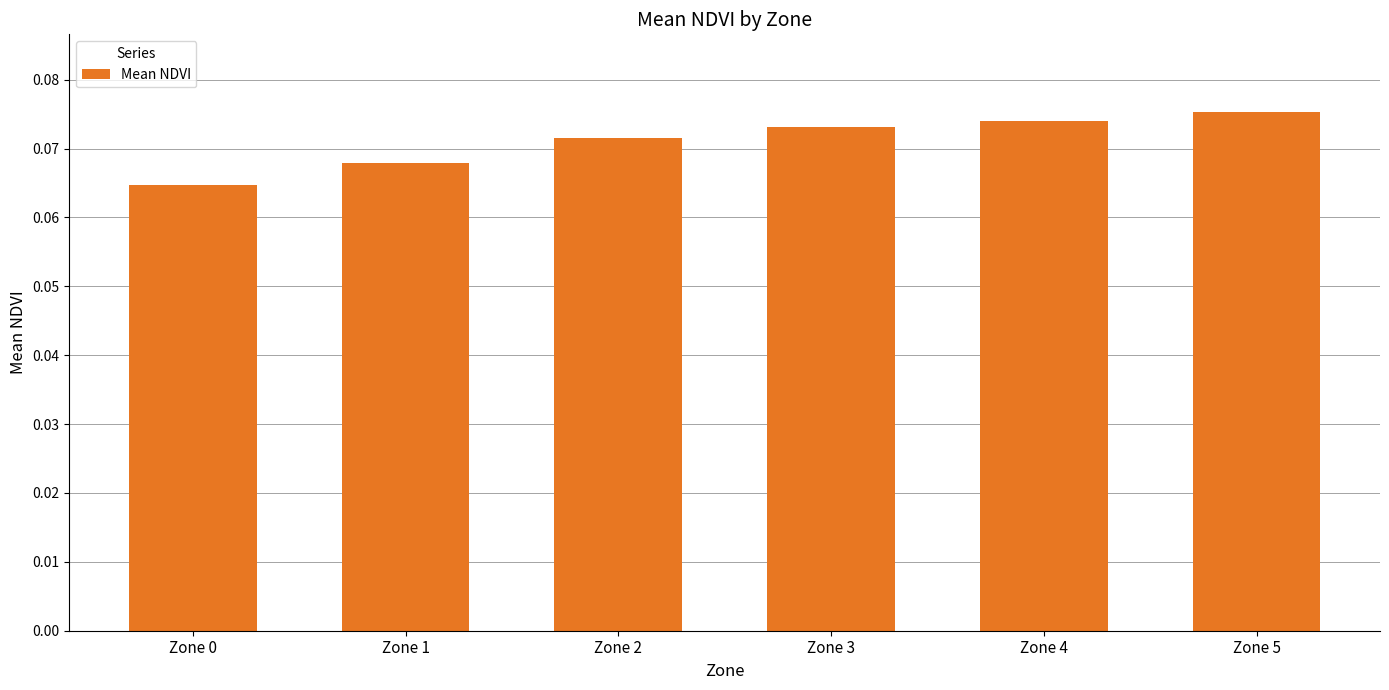

Are the bars grouped side by side (vs. stacked)?

No